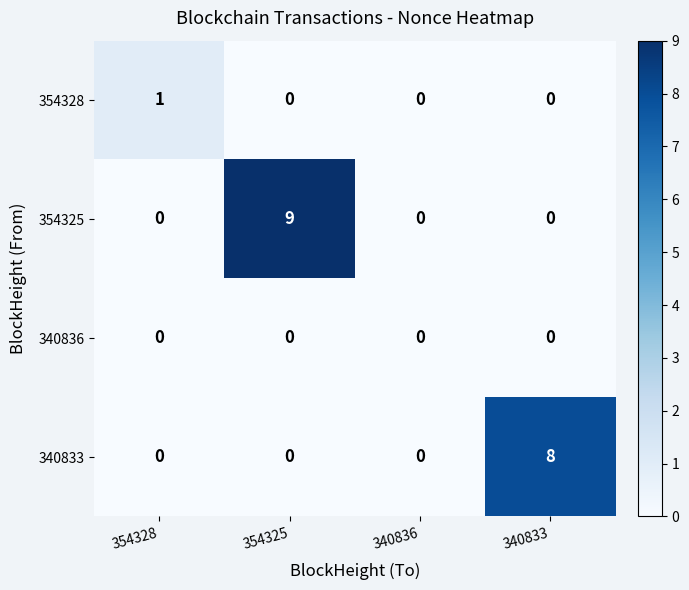

At how many categories does at least one series exceed 7?

2